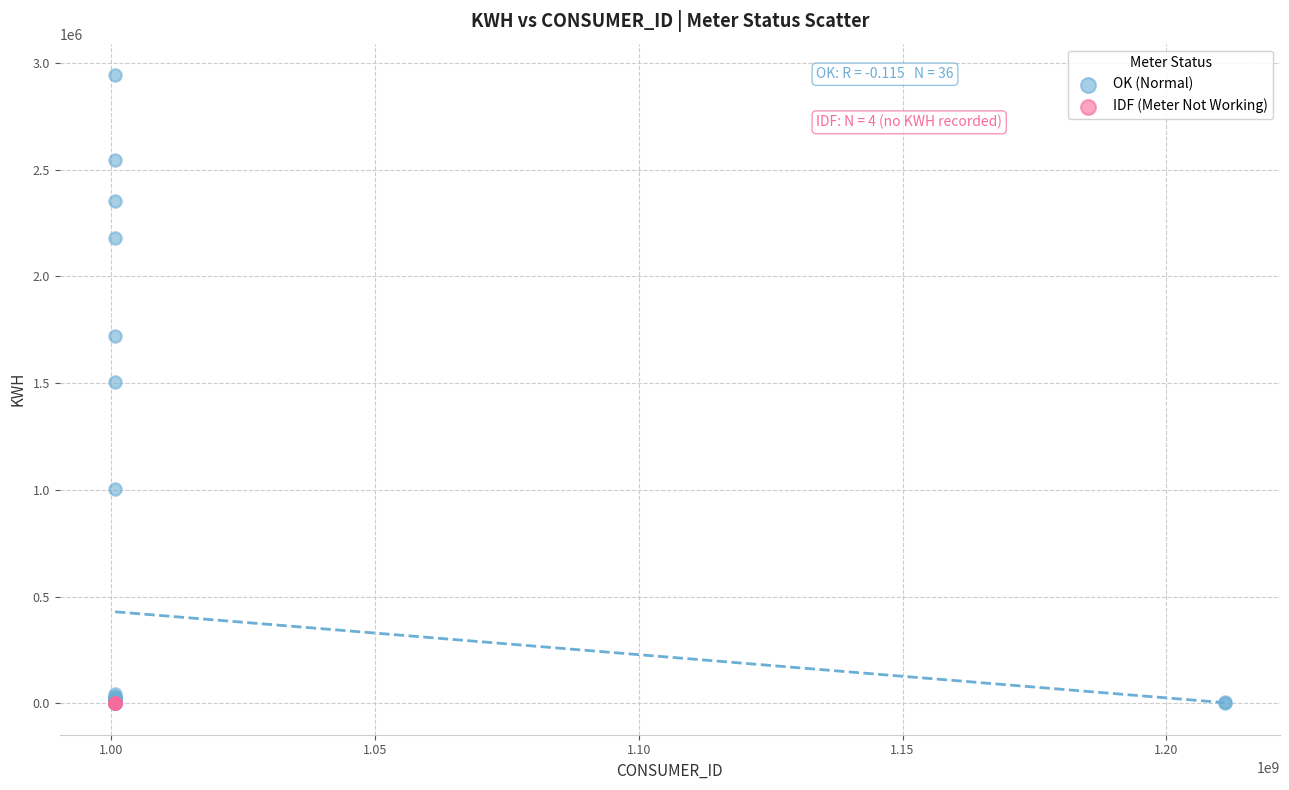

Which series reaches the maximum Y coordinate?

OK (Normal)